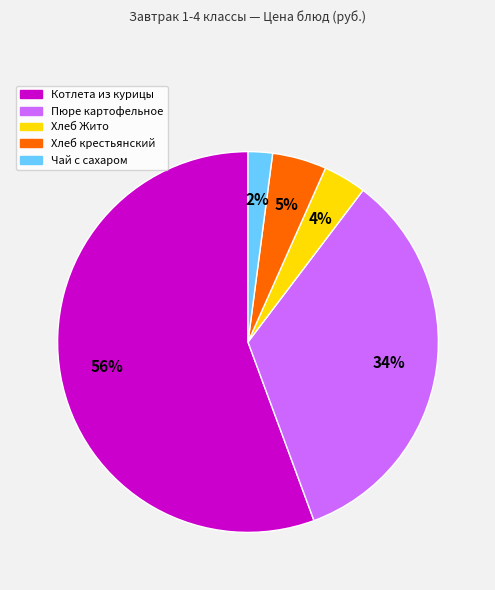

To the nearest percent, what is the average slice percentage?

20%